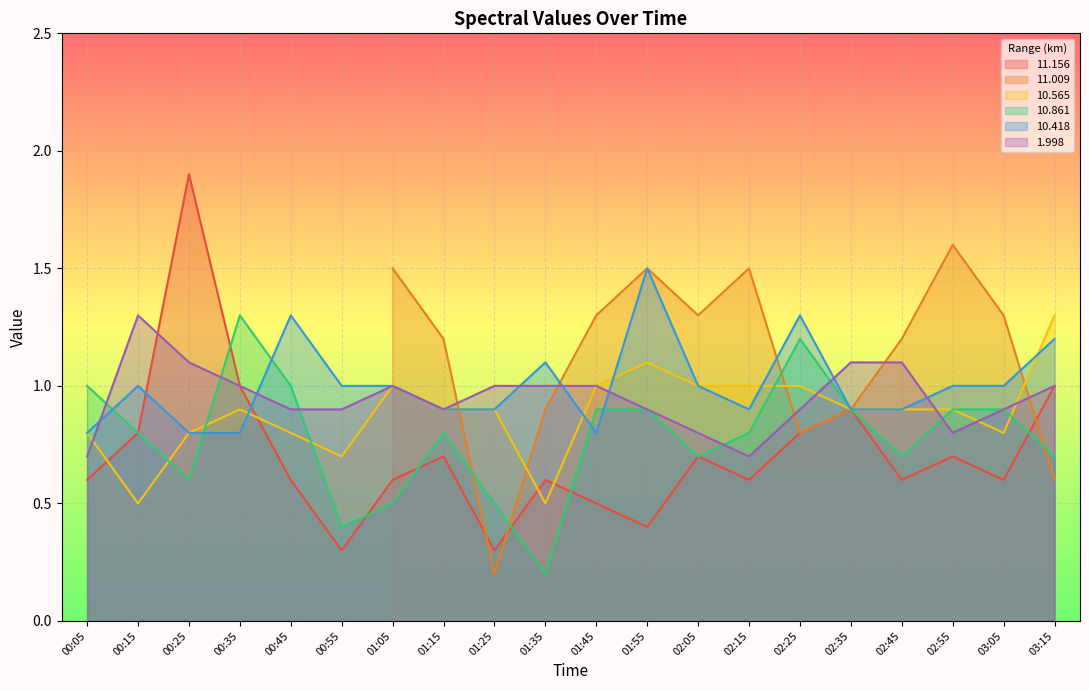

How many categories are shown in the chart?

20